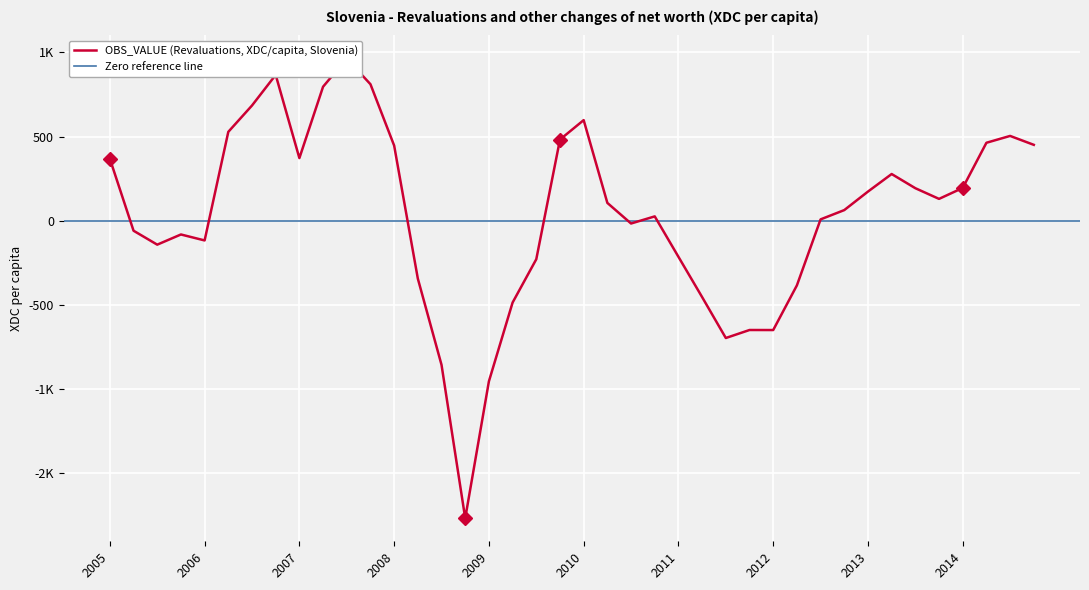

How many values are below zero?

17